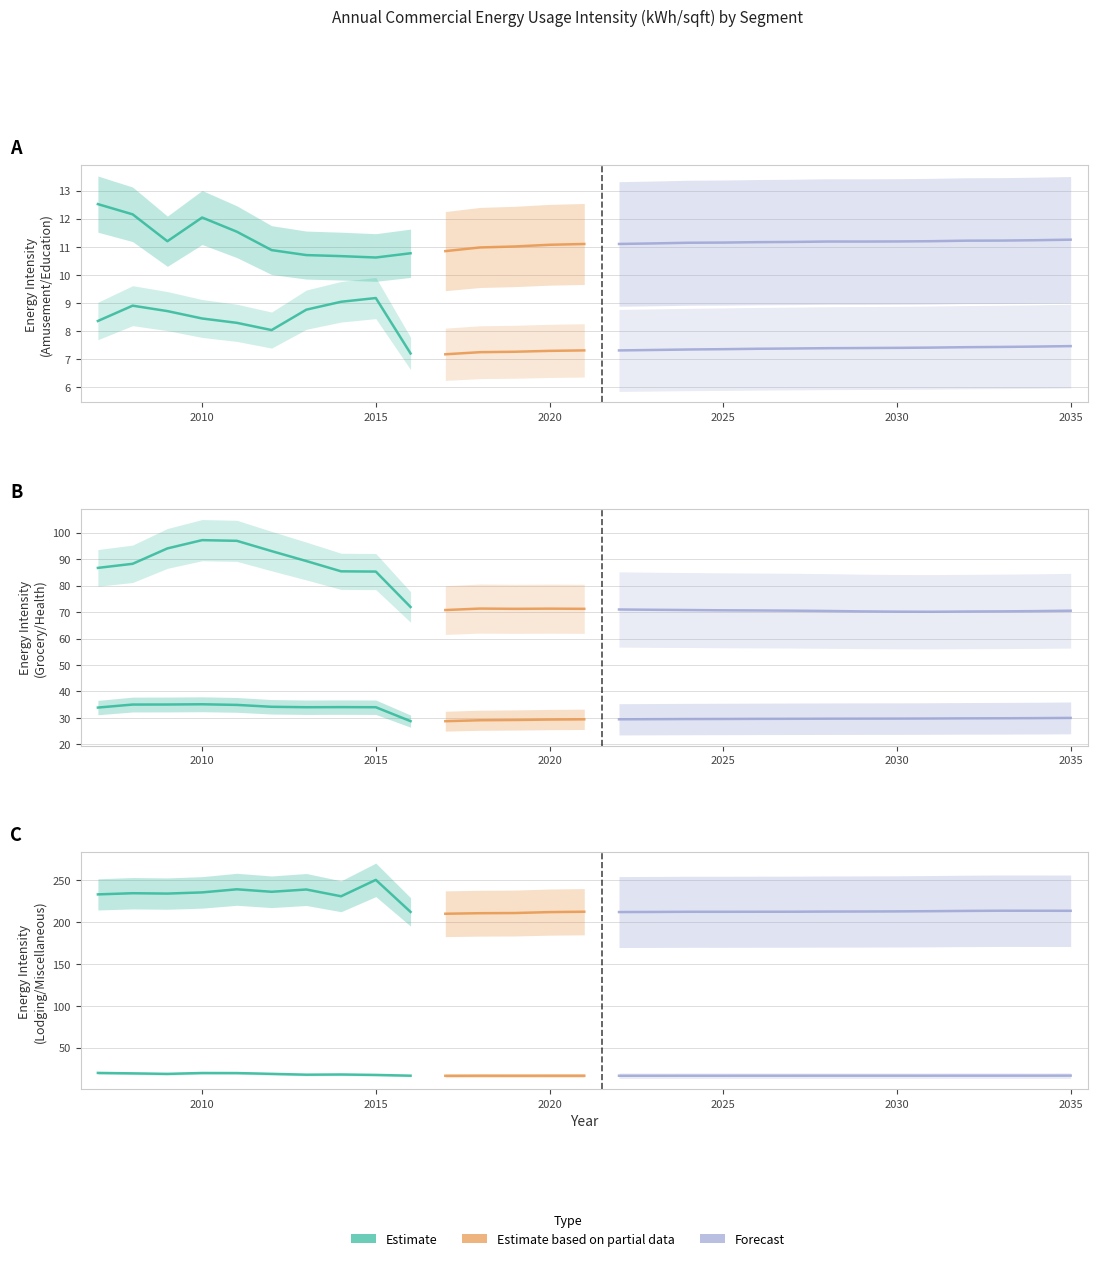

The Miscellaneous series shows 385.5 at 2013. True or false?

False